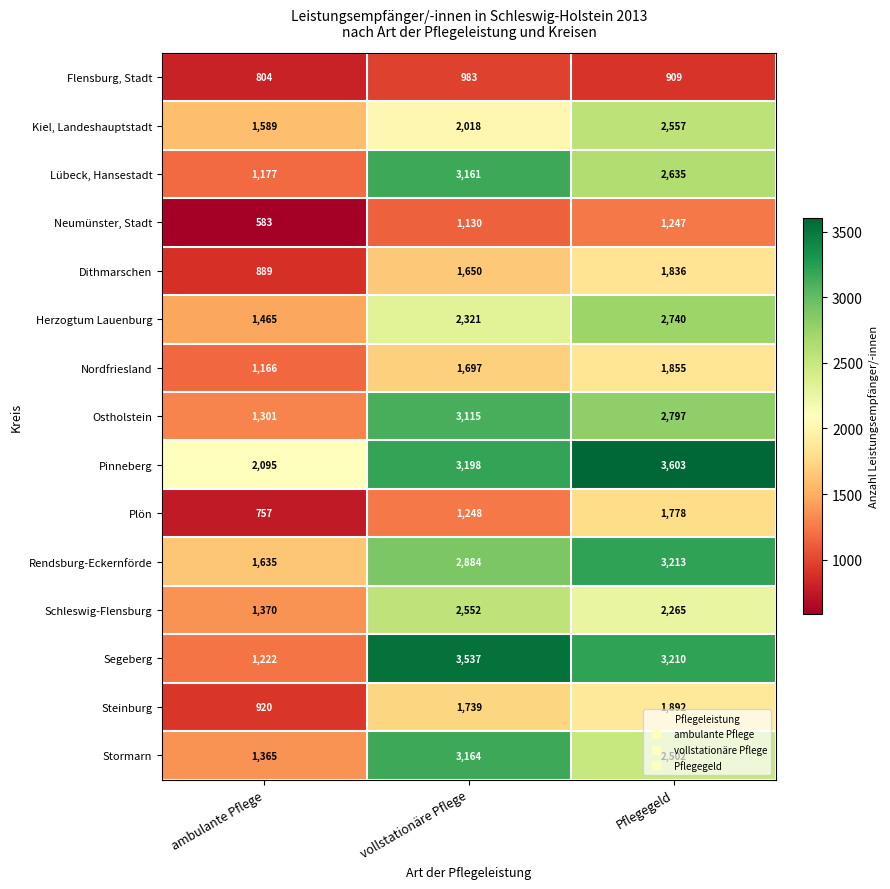

Count the number of categories in the chart.

3